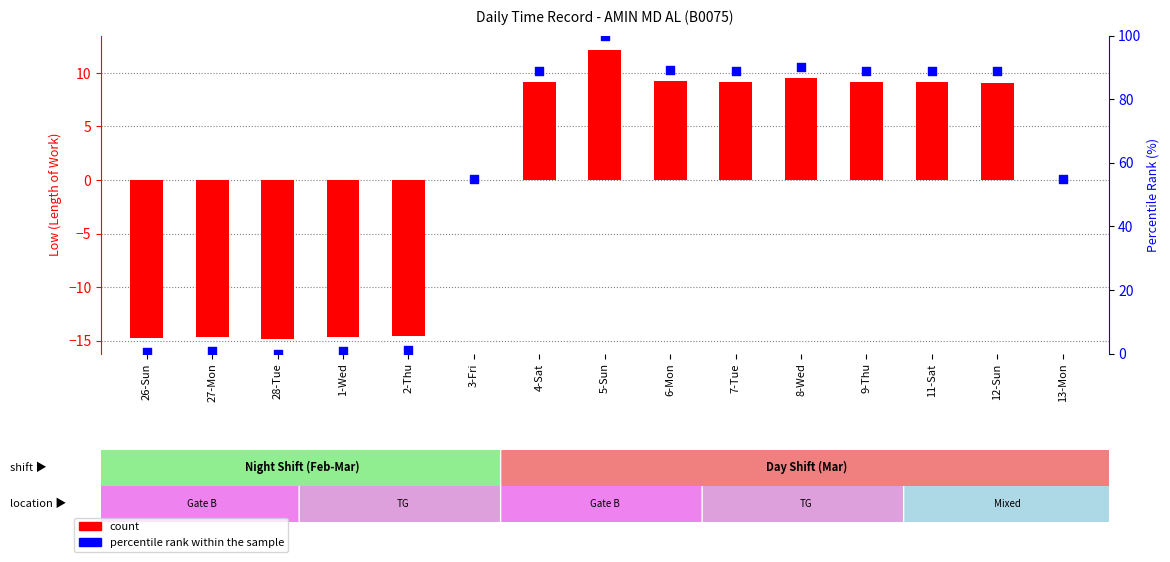

What are all the series names shown in the legend?

count, percentile rank within the sample